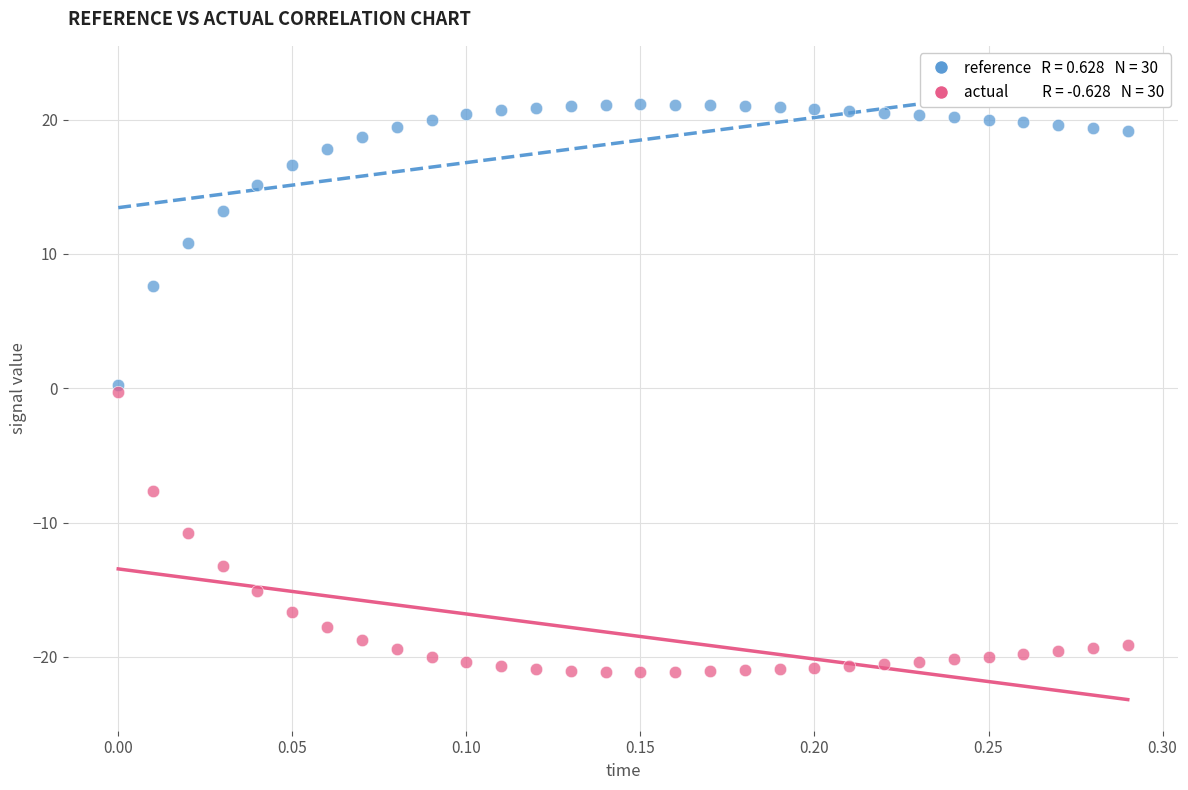

Across all data points, what is the range of Y values (max minus min)?

42.3